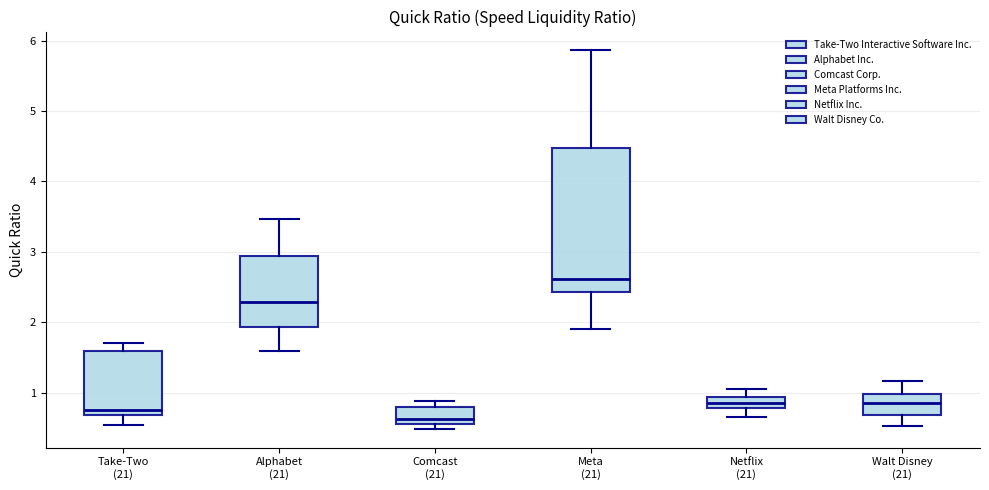

Which box is the tallest, from its lower edge to its upper edge?

Meta (21)